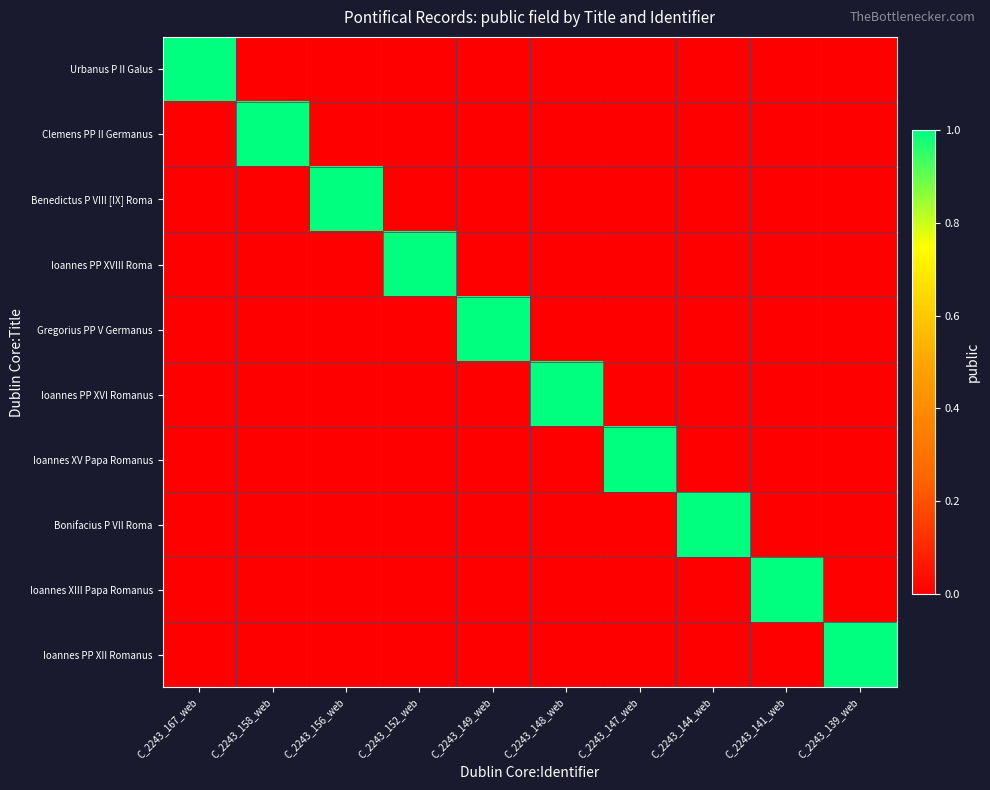

Reading left to right, what are all the values shown in this chart?

Urbanus P II Galus: C_2243_167_web=1	C_2243_158_web=0	C_2243_156_web=0	C_2243_152_web=0	C_2243_149_web=0	C_2243_148_web=0	C_2243_147_web=0	C_2243_144_web=0	C_2243_141_web=0	C_2243_139_web=0
Clemens PP II Germanus: C_2243_167_web=0	C_2243_158_web=1	C_2243_156_web=0	C_2243_152_web=0	C_2243_149_web=0	C_2243_148_web=0	C_2243_147_web=0	C_2243_144_web=0	C_2243_141_web=0	C_2243_139_web=0
Benedictus P VIII [IX] Roma: C_2243_167_web=0	C_2243_158_web=0	C_2243_156_web=1	C_2243_152_web=0	C_2243_149_web=0	C_2243_148_web=0	C_2243_147_web=0	C_2243_144_web=0	C_2243_141_web=0	C_2243_139_web=0
Ioannes PP XVIII Roma: C_2243_167_web=0	C_2243_158_web=0	C_2243_156_web=0	C_2243_152_web=1	C_2243_149_web=0	C_2243_148_web=0	C_2243_147_web=0	C_2243_144_web=0	C_2243_141_web=0	C_2243_139_web=0
Gregorius PP V Germanus: C_2243_167_web=0	C_2243_158_web=0	C_2243_156_web=0	C_2243_152_web=0	C_2243_149_web=1	C_2243_148_web=0	C_2243_147_web=0	C_2243_144_web=0	C_2243_141_web=0	C_2243_139_web=0
Ioannes PP XVI Romanus: C_2243_167_web=0	C_2243_158_web=0	C_2243_156_web=0	C_2243_152_web=0	C_2243_149_web=0	C_2243_148_web=1	C_2243_147_web=0	C_2243_144_web=0	C_2243_141_web=0	C_2243_139_web=0
Ioannes XV Papa Romanus: C_2243_167_web=0	C_2243_158_web=0	C_2243_156_web=0	C_2243_152_web=0	C_2243_149_web=0	C_2243_148_web=0	C_2243_147_web=1	C_2243_144_web=0	C_2243_141_web=0	C_2243_139_web=0
Bonifacius P VII Roma: C_2243_167_web=0	C_2243_158_web=0	C_2243_156_web=0	C_2243_152_web=0	C_2243_149_web=0	C_2243_148_web=0	C_2243_147_web=0	C_2243_144_web=1	C_2243_141_web=0	C_2243_139_web=0
Ioannes XIII Papa Romanus: C_2243_167_web=0	C_2243_158_web=0	C_2243_156_web=0	C_2243_152_web=0	C_2243_149_web=0	C_2243_148_web=0	C_2243_147_web=0	C_2243_144_web=0	C_2243_141_web=1	C_2243_139_web=0
Ioannes PP XII Romanus: C_2243_167_web=0	C_2243_158_web=0	C_2243_156_web=0	C_2243_152_web=0	C_2243_149_web=0	C_2243_148_web=0	C_2243_147_web=0	C_2243_144_web=0	C_2243_141_web=0	C_2243_139_web=1